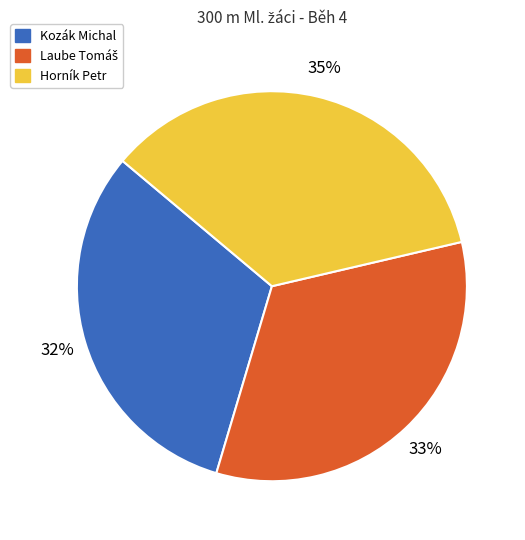

Which category has the smallest portion of the pie?

Kozák Michal